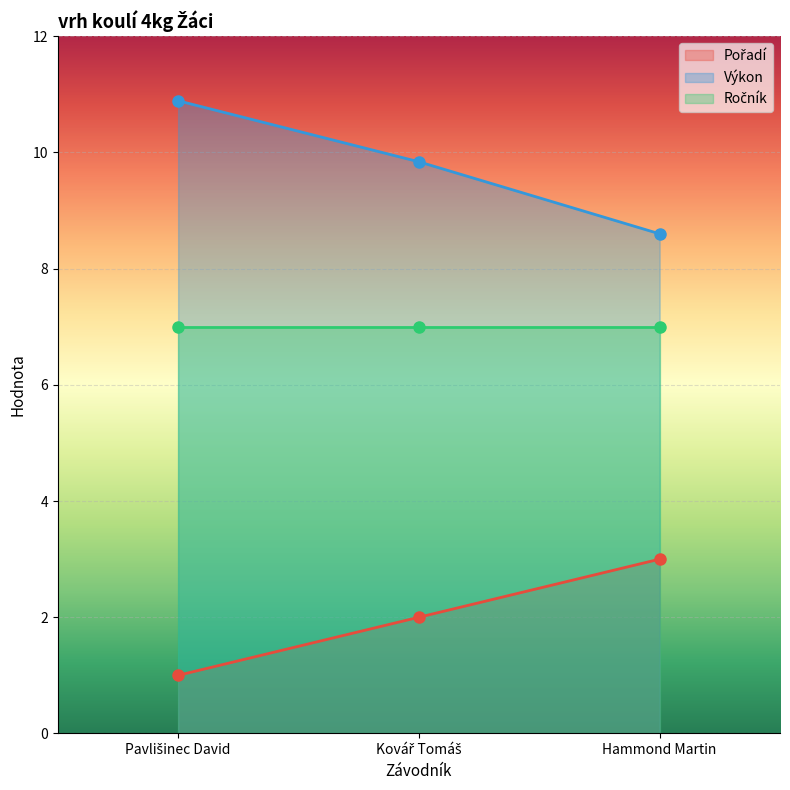

What position from the left is Kovář Tomáš?

2